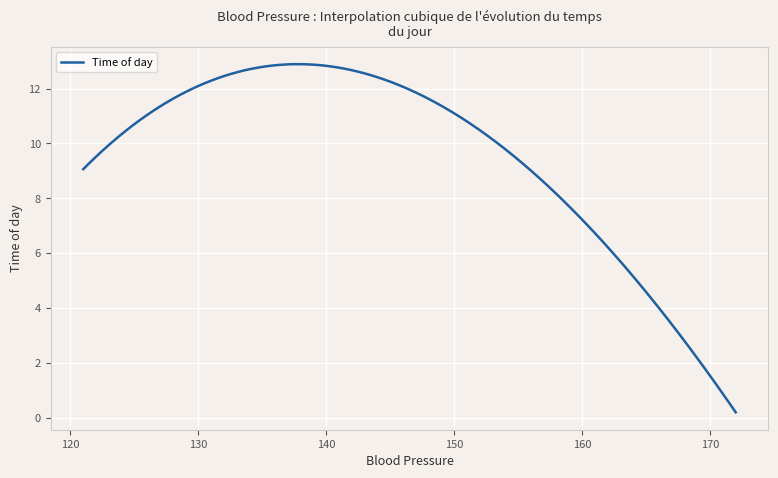

What is the maximum value shown in the chart?

12.9